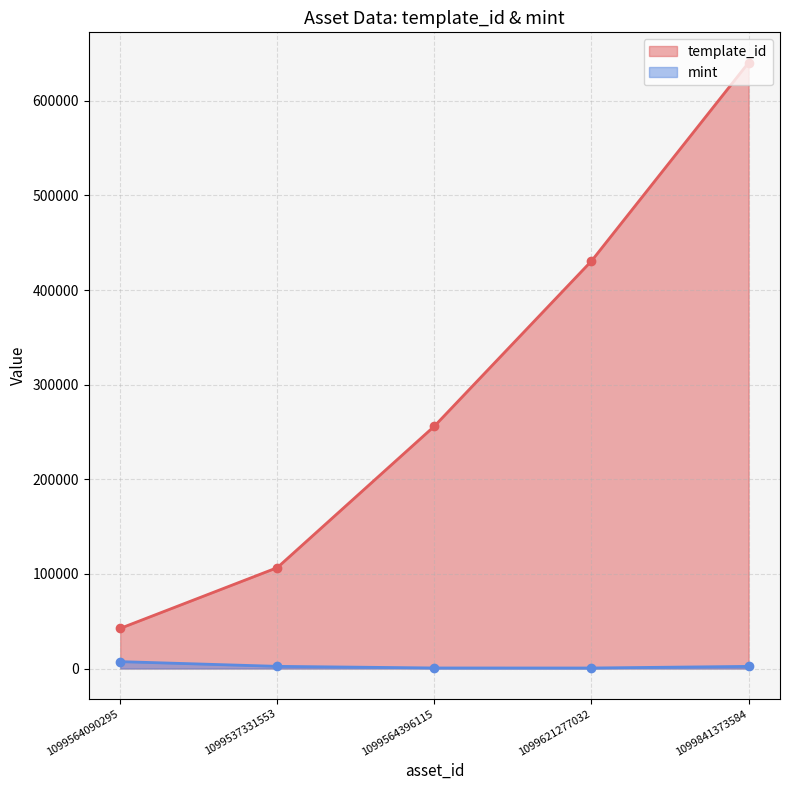

Reading left to right, transcribe all the data shown in this chart.

template_id: 42421	106640	256179	430770	640424
mint: 7290	2292	573	535	2251